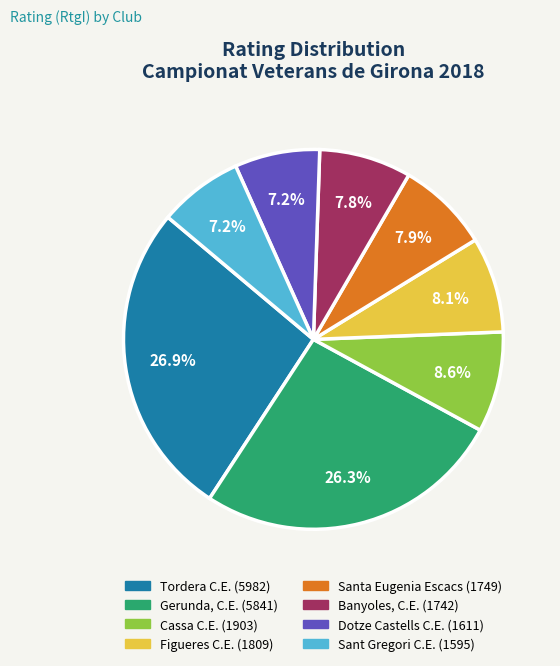

Is there any slice that represents more than half of the pie?

No